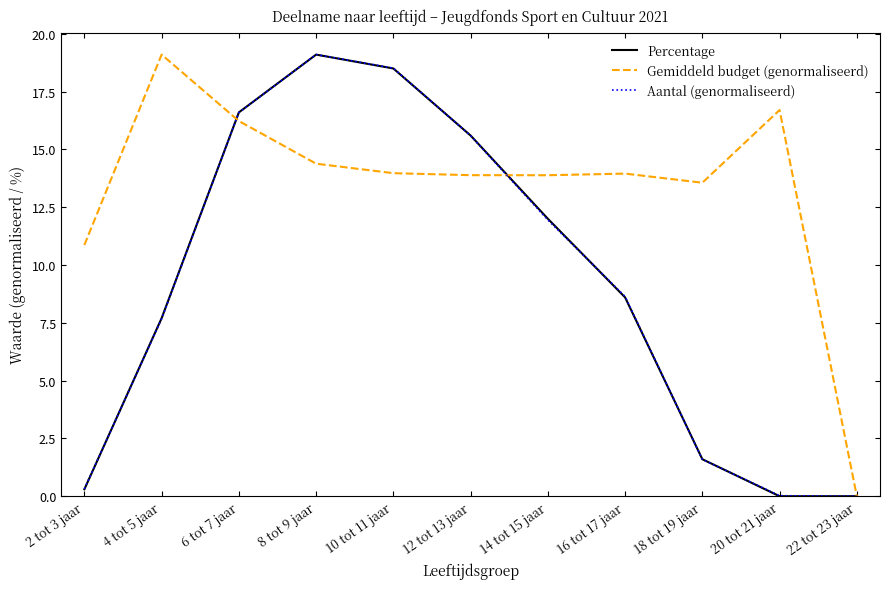

Where do Percentage and Gemiddeld budget (genormaliseerd) first cross each other?

4 tot 5 jaar and 6 tot 7 jaar